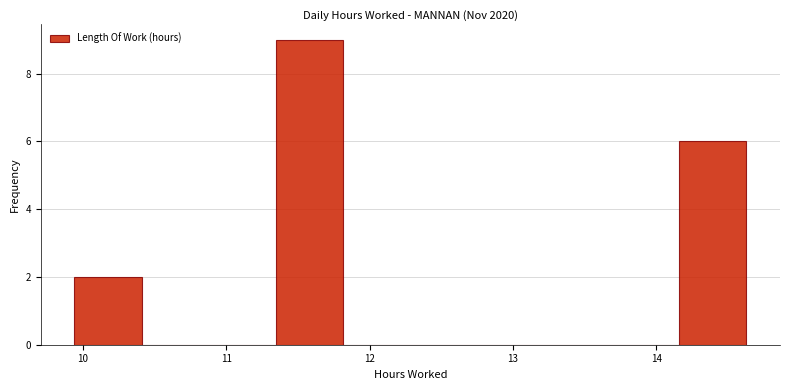

How tall is the bar that spans 9.9 to 10.4 on the x-axis? Neither the bar edges nor the heights are printed on the chart, so give them approximately, as read against the axes.

2